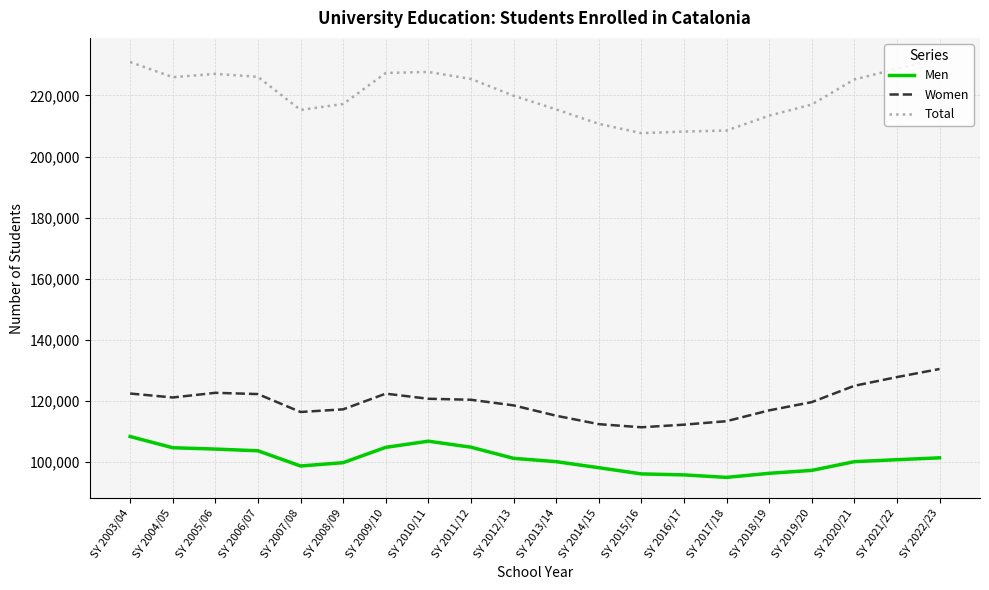

At how many categories does at least one series exceed 180892?

20